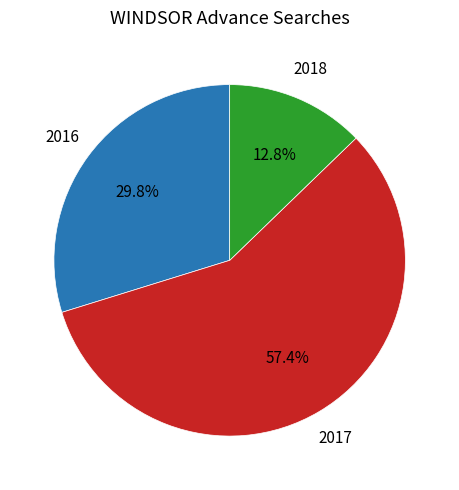

Count the number of slices in the pie.

3